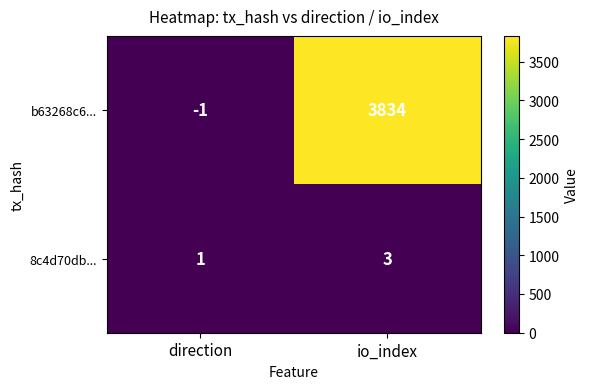

Which series changed the most between direction and io_index?

b63268c6...